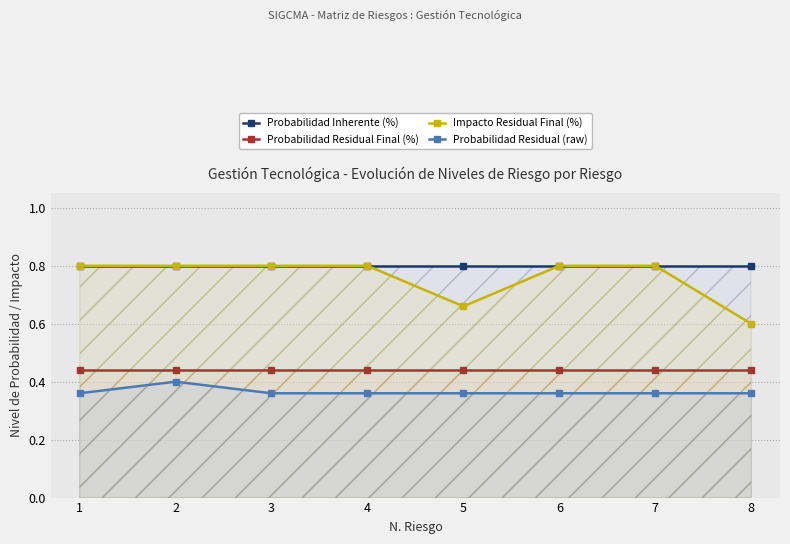

True or false: Probabilidad Inherente (%) has a value of 0.8 at 7.

True